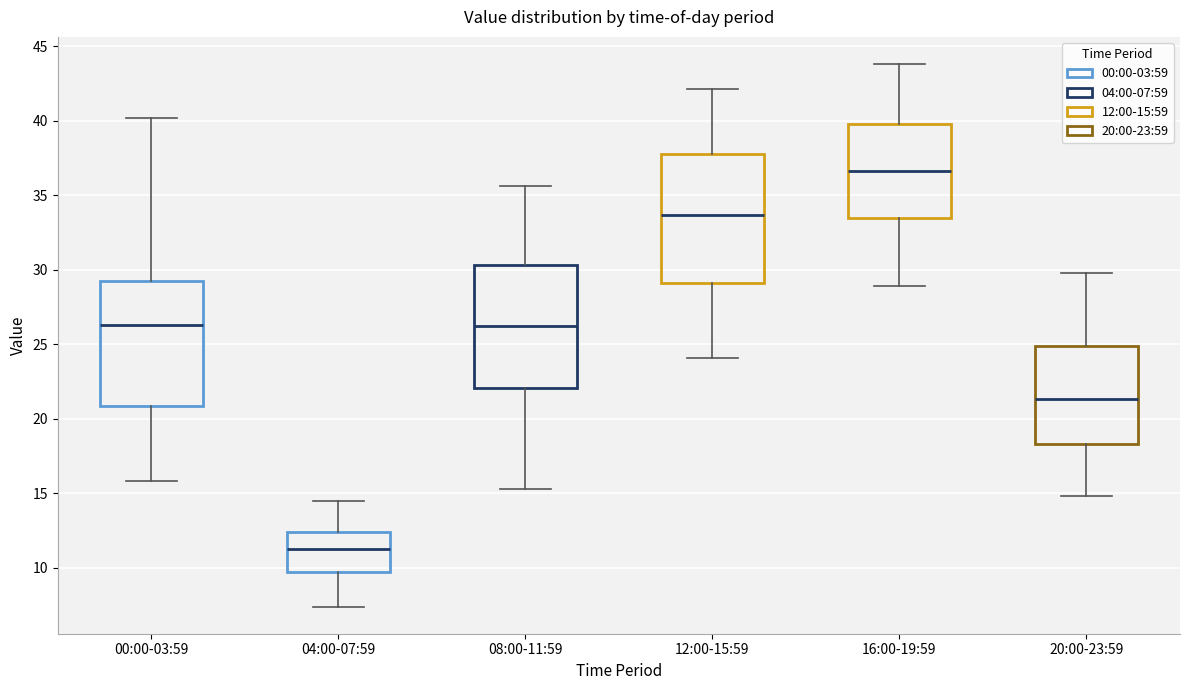

Where is the upper edge of the box for 20:00-23:59 on the y-axis? The values are not printed on the chart, so give them approximately, as read against the axis.

25.0